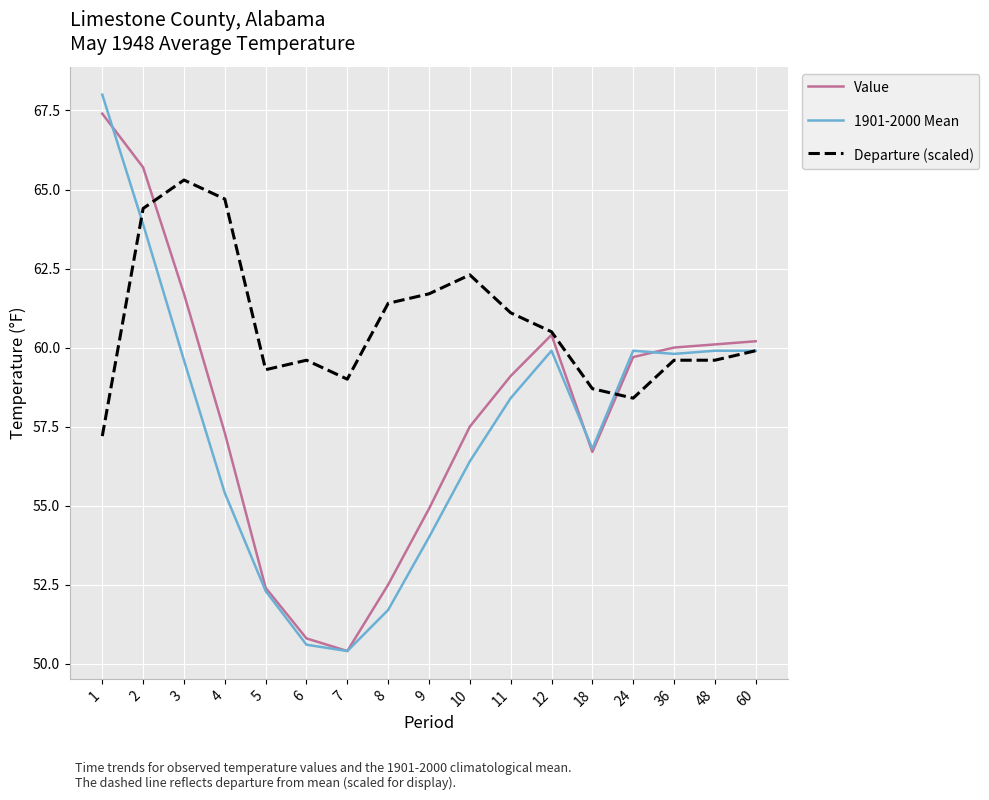

List the series in order of their peak value, highest first.

1901-2000 Mean, Value, Departure (scaled)